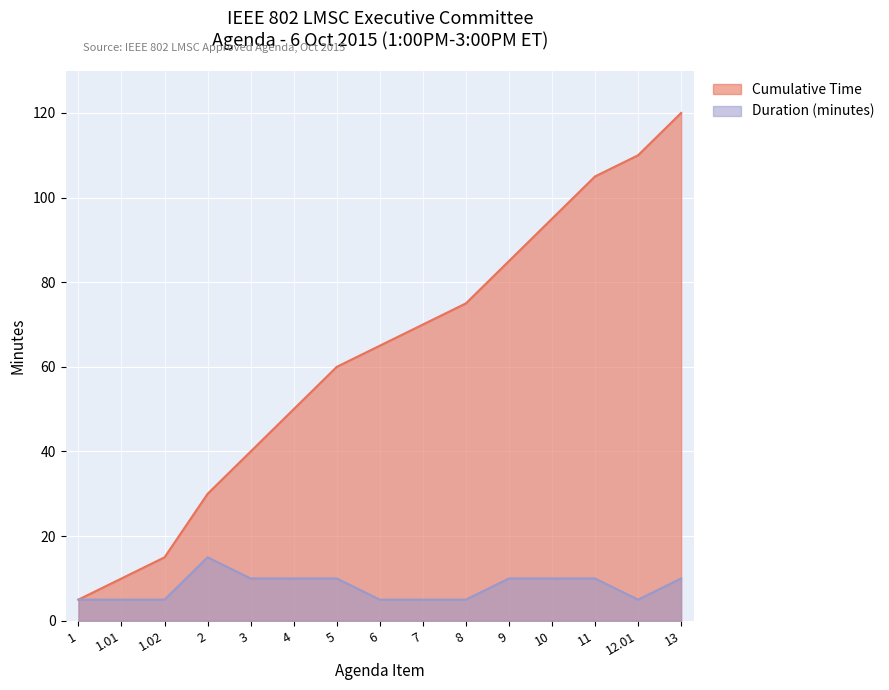

What is the maximum value shown in the chart?

120